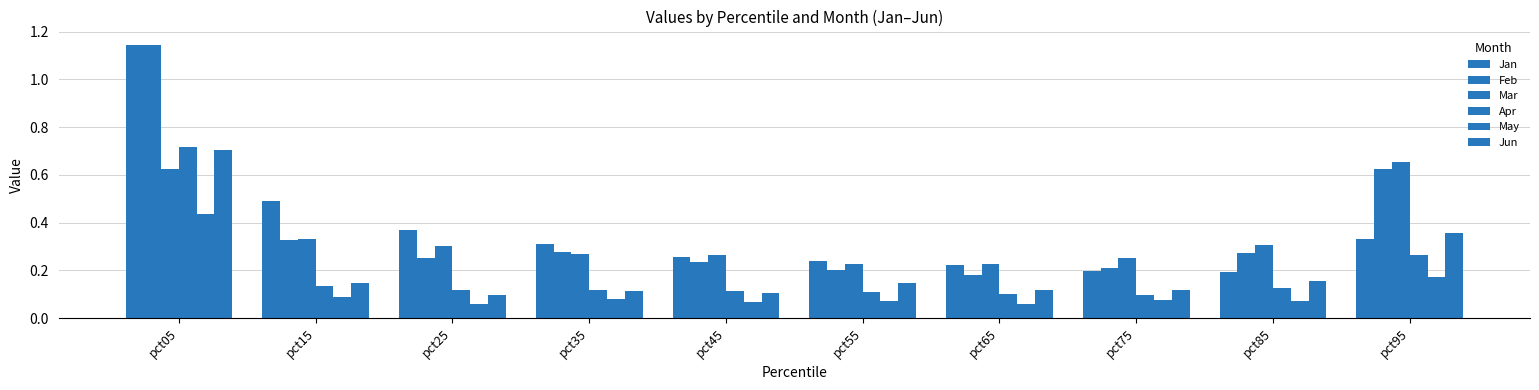

What is the spread (max minus min) of values at pct15?

0.4